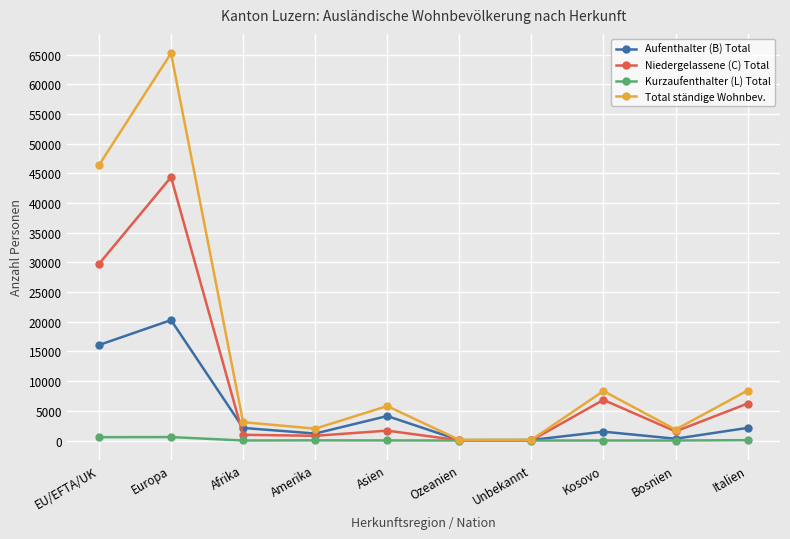

Rank the series by their maximum value, from lowest to highest.

Kurzaufenthalter (L) Total, Aufenthalter (B) Total, Niedergelassene (C) Total, Total ständige Wohnbev.